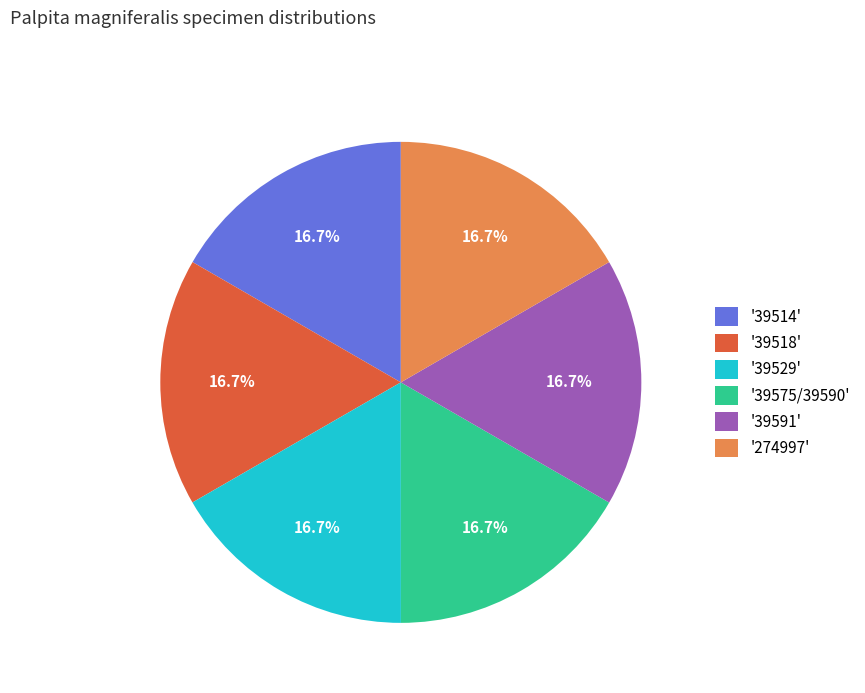

What is the ratio of the value at '39514' to the value at '39591'?

1.0